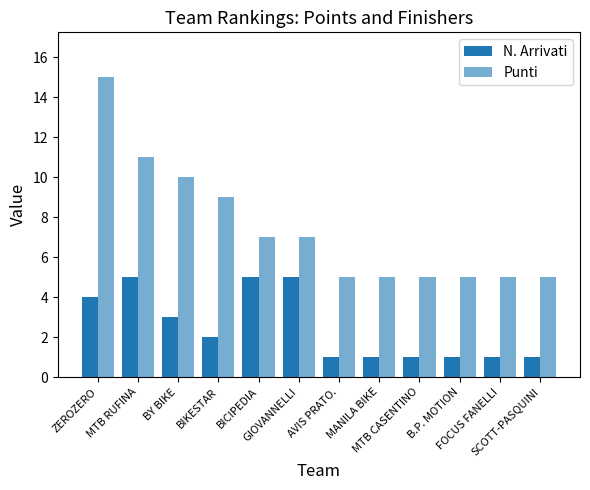

Which label corresponds to the smallest value in the chart?

AVIS PRATO.